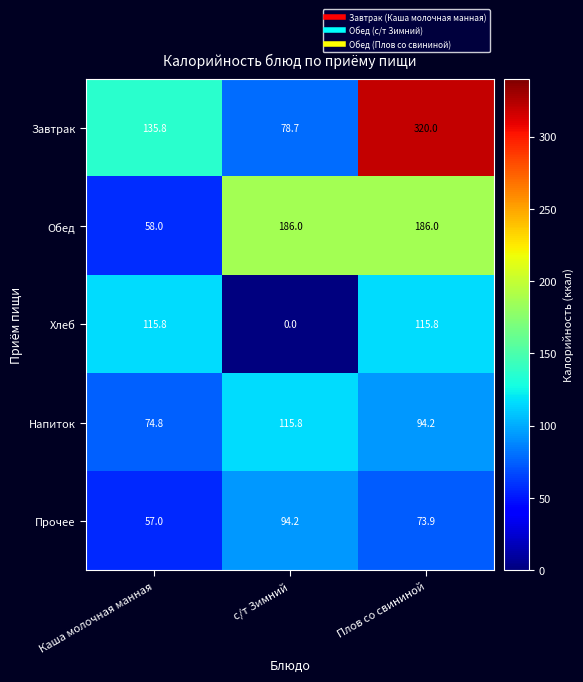

At which label does Напиток reach its minimum?

Каша молочная манная